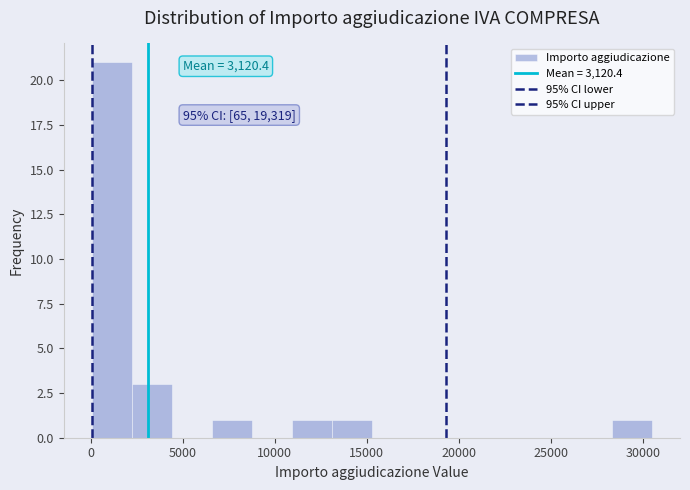

Over which range of the x-axis is the bar tallest?

0 to 2000